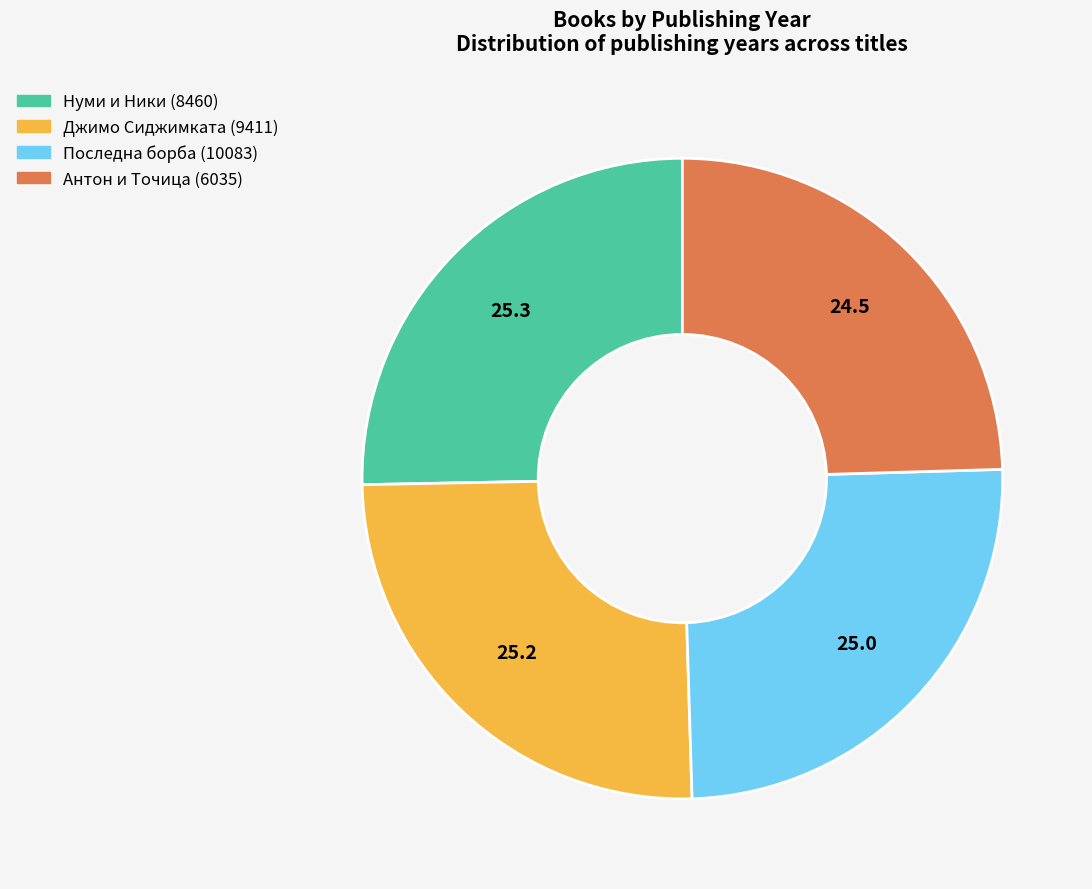

Approximately how many times larger is the value at Джимо Сиджимката (9411) compared to Антон и Точица (6035)?

1.0